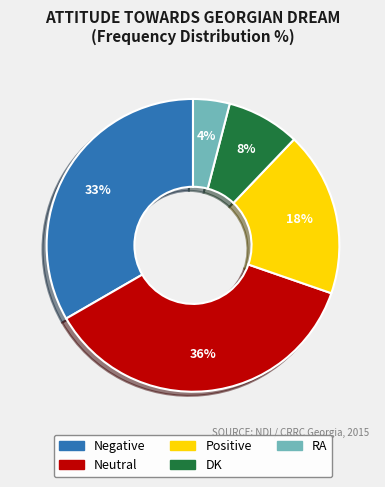

To the nearest percent, what is the difference between the largest and smallest slice percentages?

32%